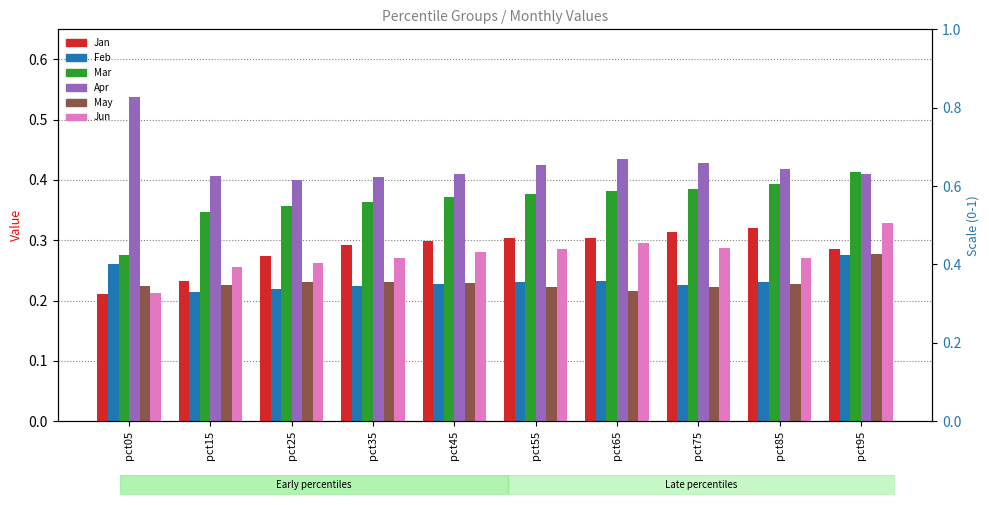

What is the sum of all May values?

2.3